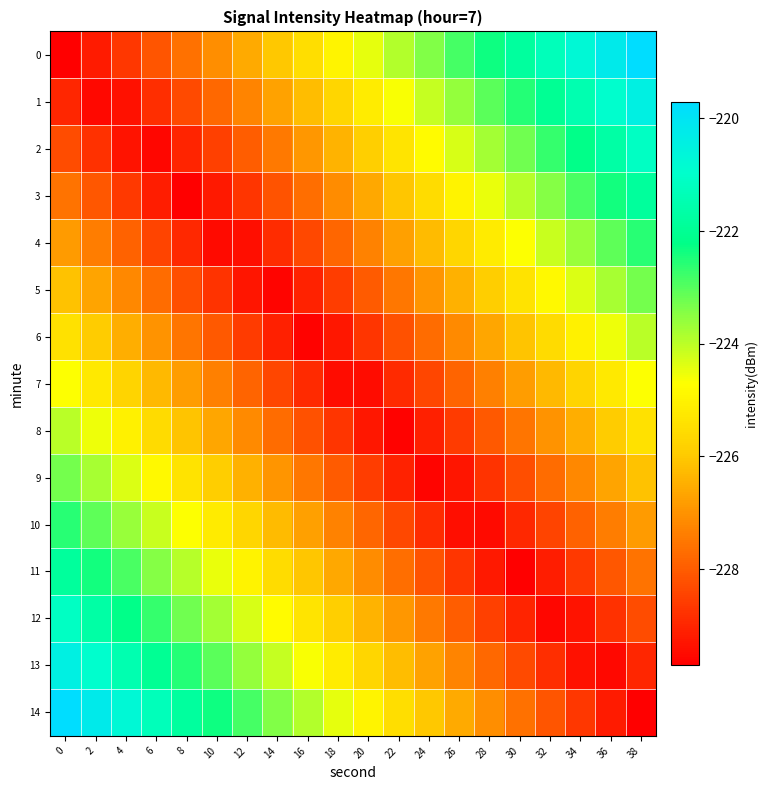

Which series changed the most between 6 and 36?

14